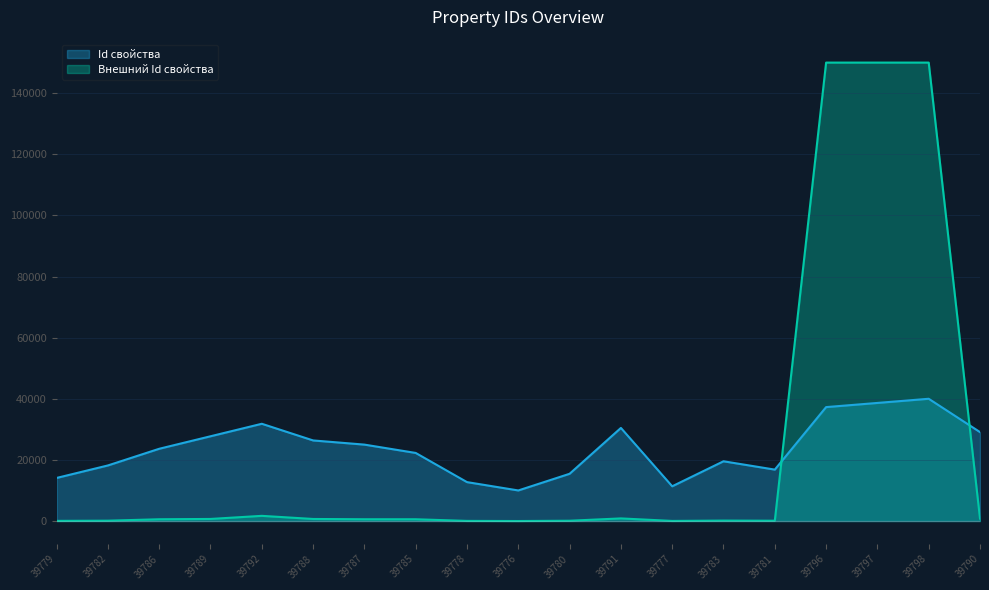

Reading left to right, what are all the values shown in this chart?

Id свойства: 39779=14090.9	39782=18181.8	39786=23636.4	39789=27727.3	39792=31818.2	39788=26363.6	39787=25000.0	39785=22272.7	39778=12727.3	39776=10000.0	39780=15454.5	39791=30454.5	39777=11363.6	39783=19545.5	39781=16818.2	39796=37272.7	39797=38636.4	39798=40000.0	39790=29090.9
Внешний Id свойства: 39779=49.1	39782=109.4	39786=574.3	39789=677.1	39792=1690.9	39788=669.1	39787=576.0	39785=574.3	39778=40.7	39776=0.0	39780=94.3	39791=852.1	39777=30.5	39783=141.6	39781=94.3	39796=149997.3	39797=149999.8	39798=150000.0	39790=800.4